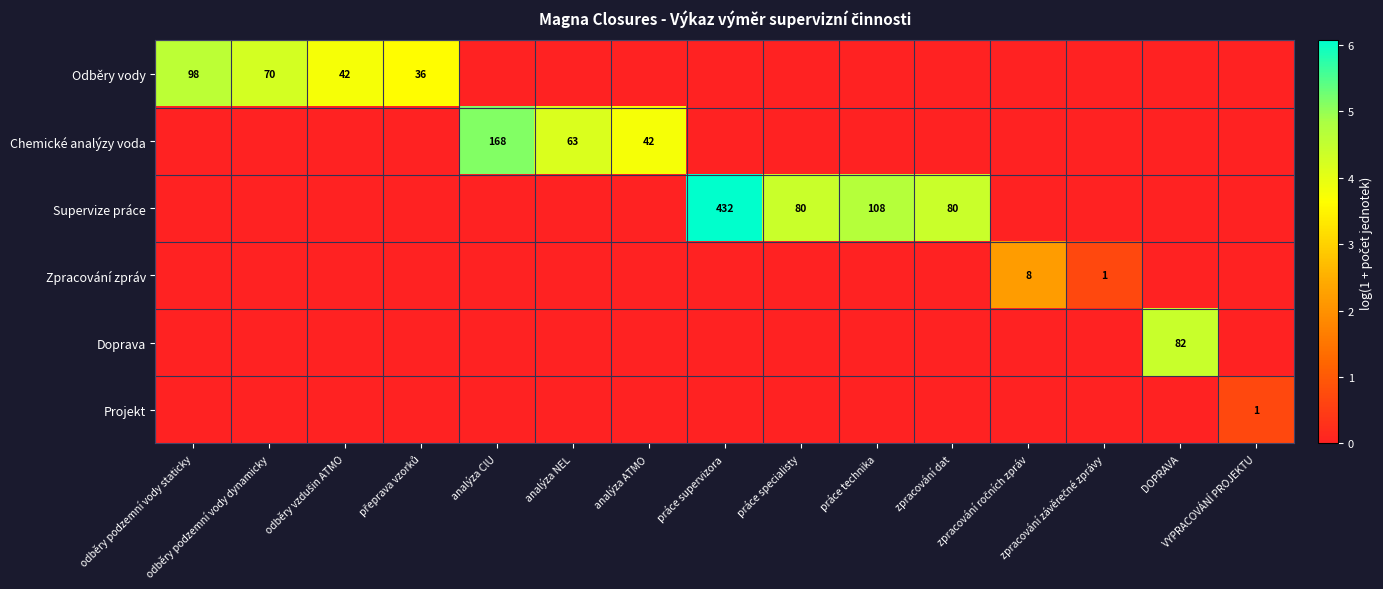

What is the highest value of the Zpracování zpráv series?

2.2